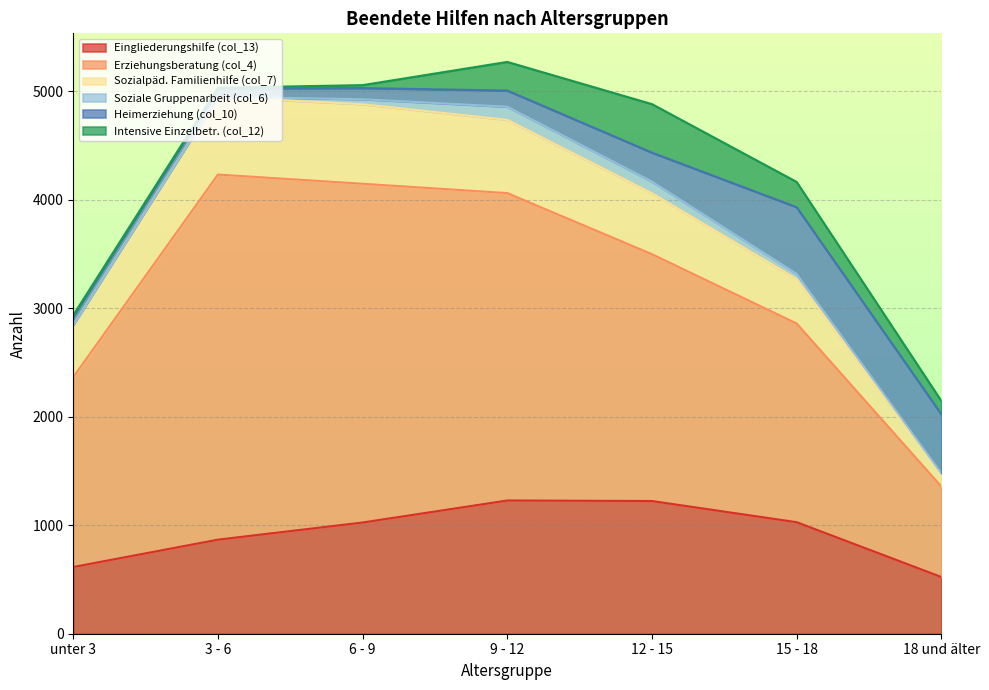

The Sozialpäd. Familienhilfe (col_7) series shows 116 at 18 und älter. True or false?

True